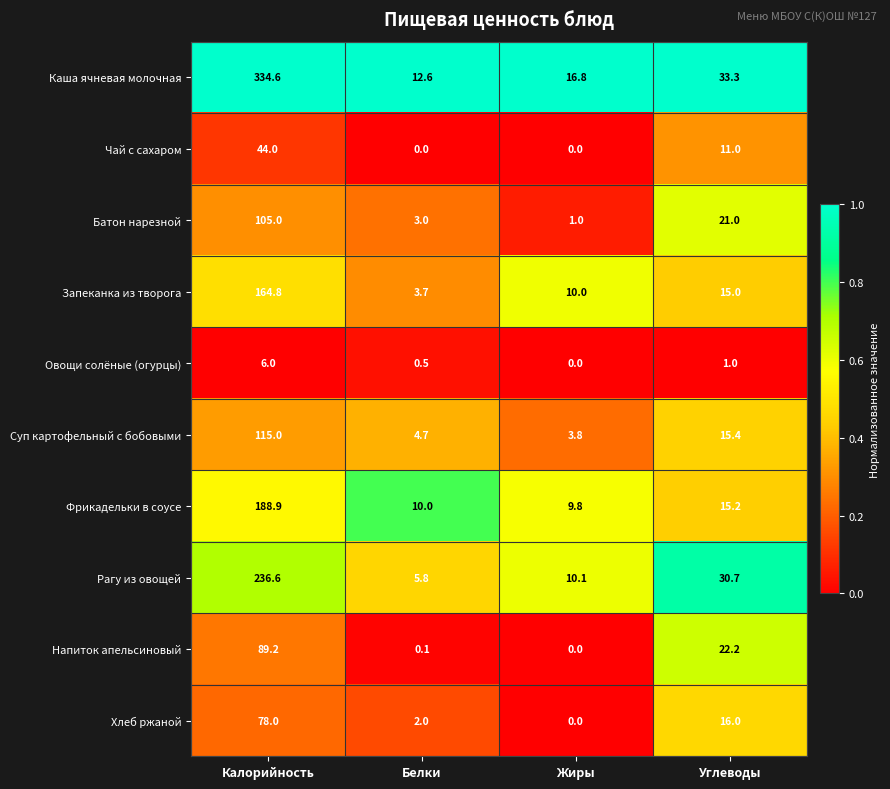

What is the total value across all series at Углеводы?

180.8